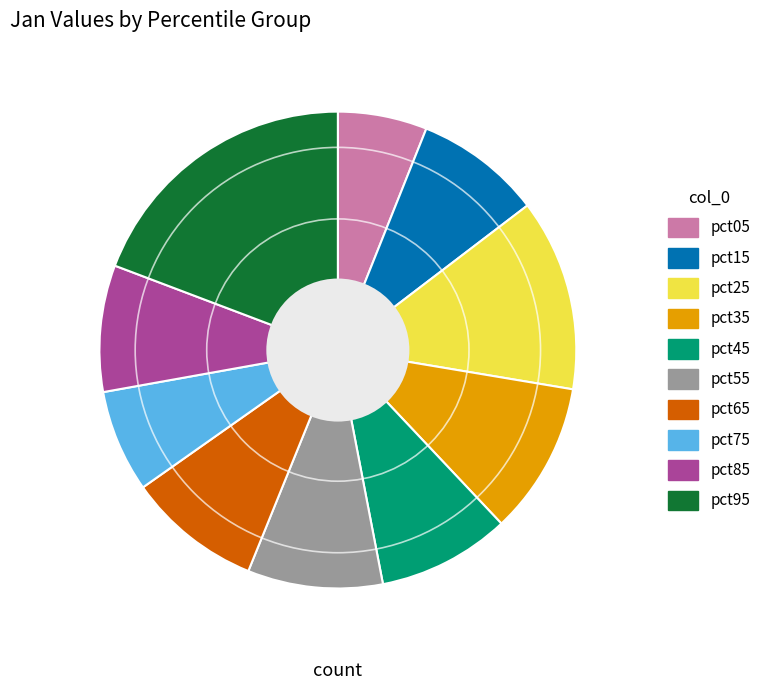

Which category has the smallest portion of the pie?

pct05